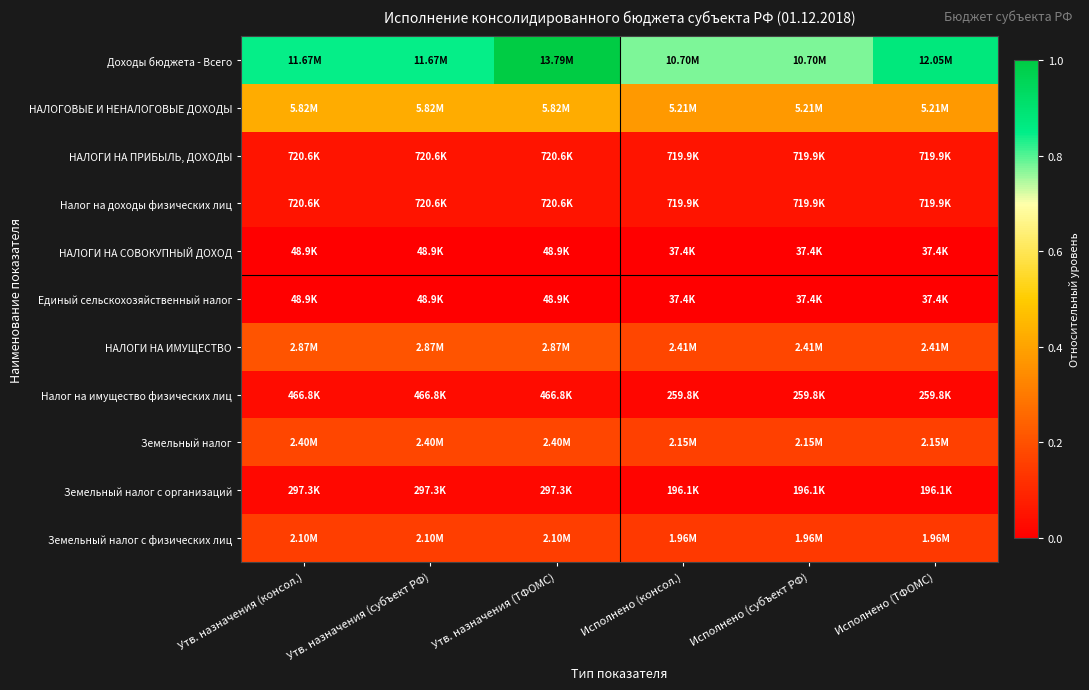

List the series in order of their peak value, lowest first.

НАЛОГИ НА СОВОКУПНЫЙ ДОХОД, Единый сельскохозяйственный налог, Земельный налог с организаций, Налог на имущество физических лиц, НАЛОГИ НА ПРИБЫЛЬ, ДОХОДЫ, Налог на доходы физических лиц, Земельный налог с физических лиц, Земельный налог, НАЛОГИ НА ИМУЩЕСТВО, НАЛОГОВЫЕ И НЕНАЛОГОВЫЕ ДОХОДЫ, Доходы бюджета - Всего